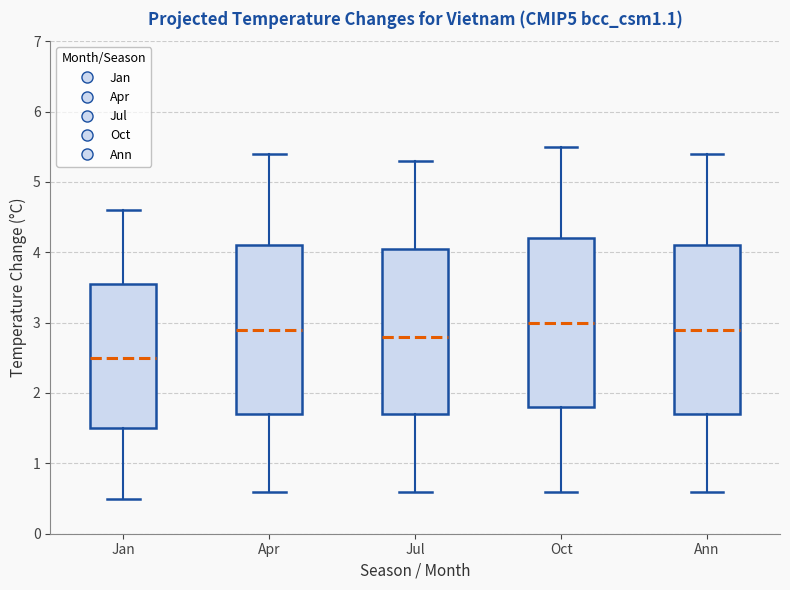

Reading left to right, read every box against the y-axis: the position of its median line, the range the box covers, and the ends of its whiskers. The values are not printed on the chart, so give them approximately, as read against the axis.

Jan: median 2.5, box 1.5 to 3.6, whiskers 0.5 to 4.6
Apr: median 2.9, box 1.7 to 4.1, whiskers 0.6 to 5.4
Jul: median 2.8, box 1.7 to 4.1, whiskers 0.6 to 5.3
Oct: median 3.0, box 1.8 to 4.2, whiskers 0.6 to 5.5
Ann: median 2.9, box 1.7 to 4.1, whiskers 0.6 to 5.4